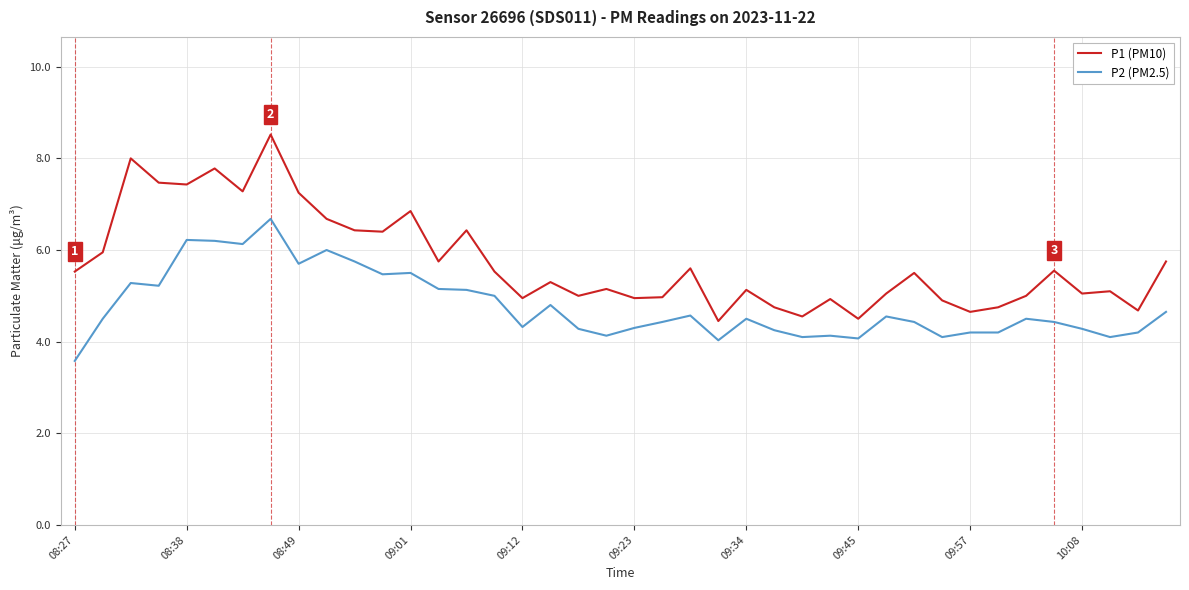

Which series has the largest range (max minus min)?

P1 (PM10)